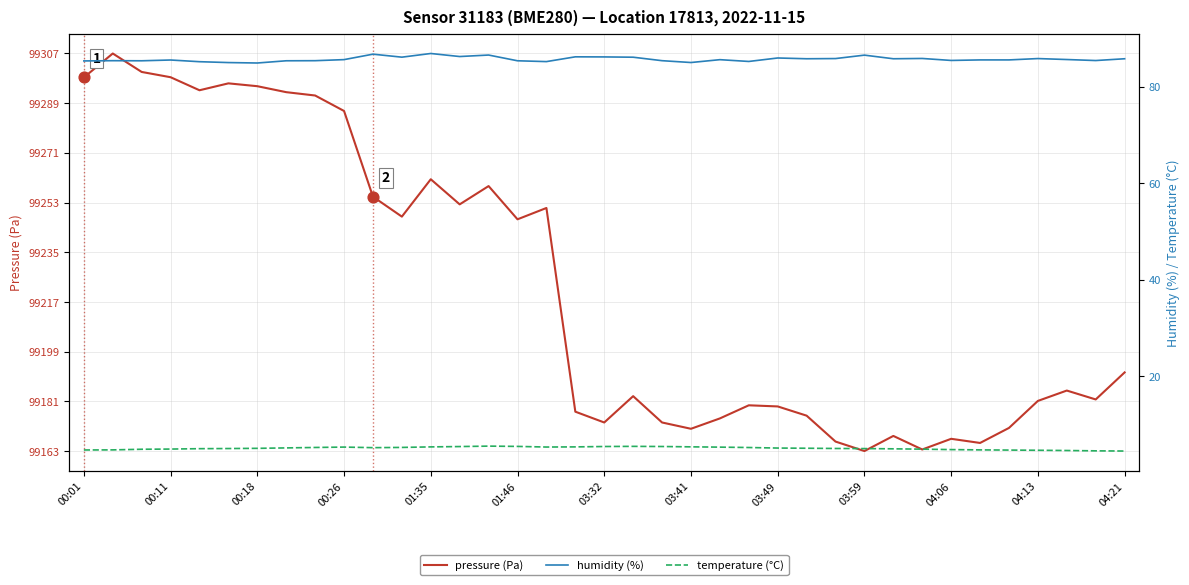

At how many categories does at least one series exceed 77?

37